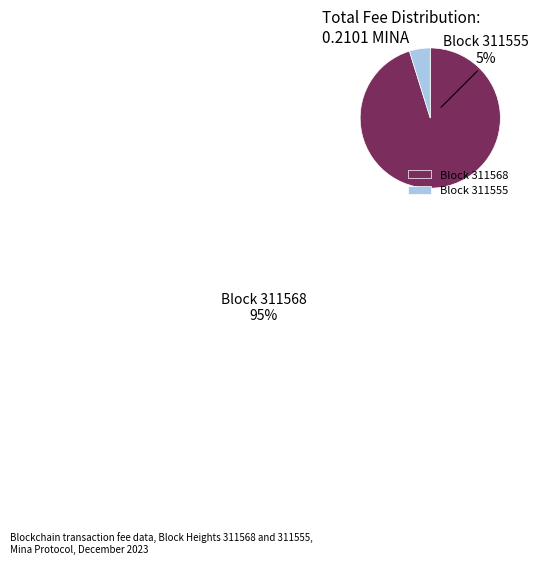

Which slice is the smallest?

Block 311555